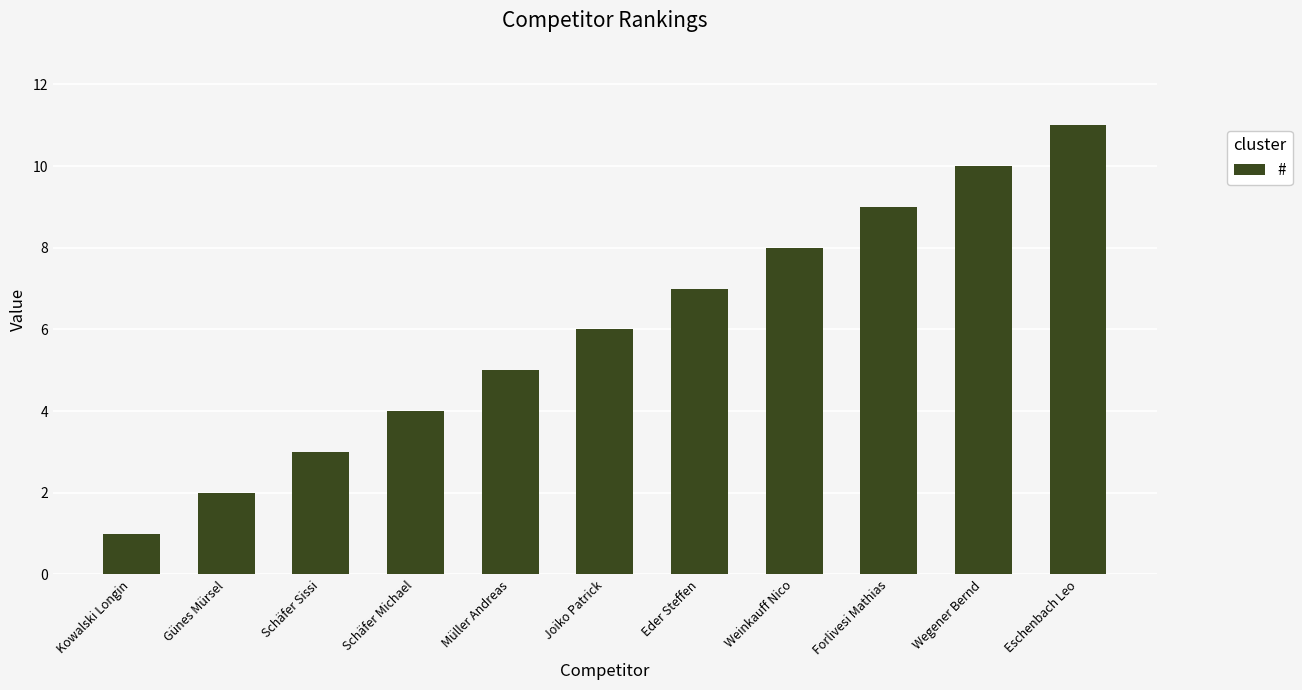

What is the ratio of the value at Schäfer Michael to the value at Eschenbach Leo?

0.4